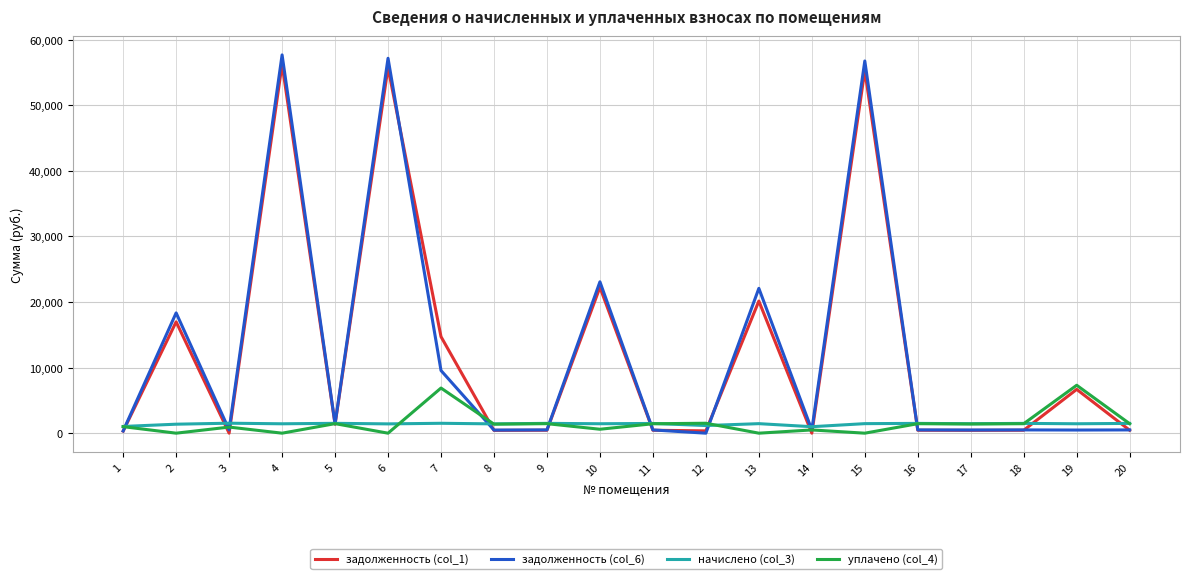

Reading left to right, list all the values displayed in this chart.

задолженность (col_1): 309.2	16969.6	0.0	56239.9	1359.2	55737.5	14711.0	427.1	451.0	22237.8	447.2	350.8	20141.1	0.0	55289.5	449.5	434.8	449.5	6679.2	448.7
задолженность (col_6): 342.1	18338.7	506.7	57670.4	1421.0	57155.2	9551.7	472.6	499.0	23076.0	494.7	0.0	22078.2	493.9	56743.0	497.3	481.1	497.3	478.5	496.4
начислено (col_3): 1026.2	1369.1	1520.0	1430.5	1502.1	1417.7	1507.3	1417.7	1497.0	1438.2	1484.2	1164.4	1451.0	987.8	1453.5	1491.9	1443.3	1491.9	1435.6	1489.3
уплачено (col_4): 993.3	0.0	929.3	0.0	1453.0	0.0	6880.2	1372.2	1449.1	600.0	1436.7	1515.2	0.0	493.9	0.0	1444.1	1397.0	1444.1	7307.0	1441.6